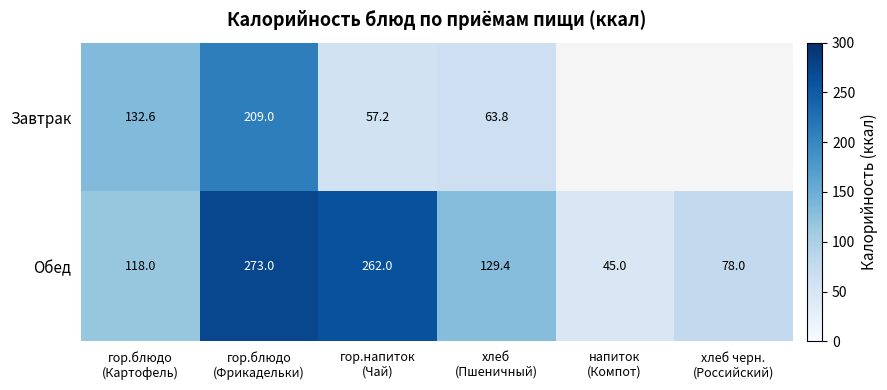

What is the sum of all Обед values?

905.4